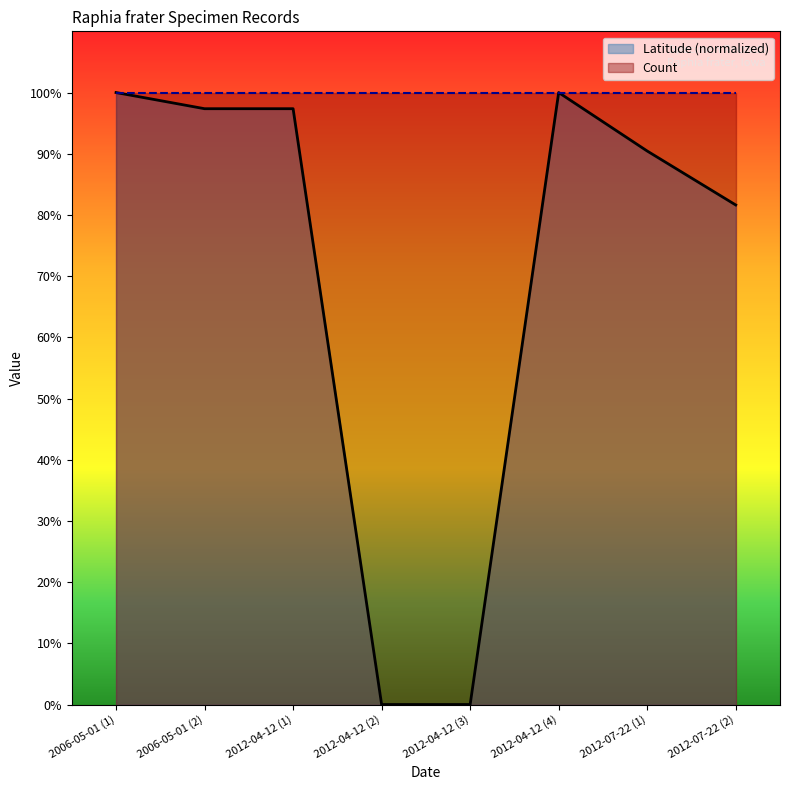

How many interior local peaks (higher than both neighbors) does the data have?

1